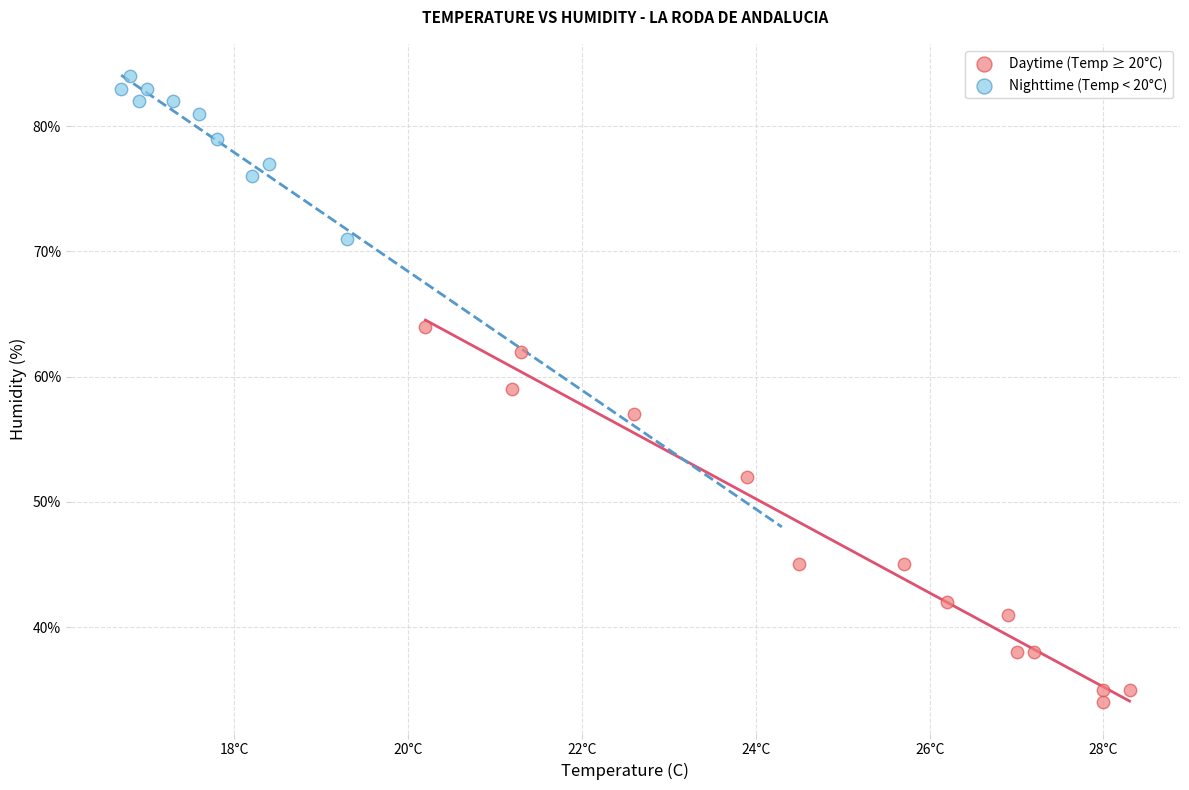

Which series contains the highest Y value?

Nighttime (Temp < 20°C)